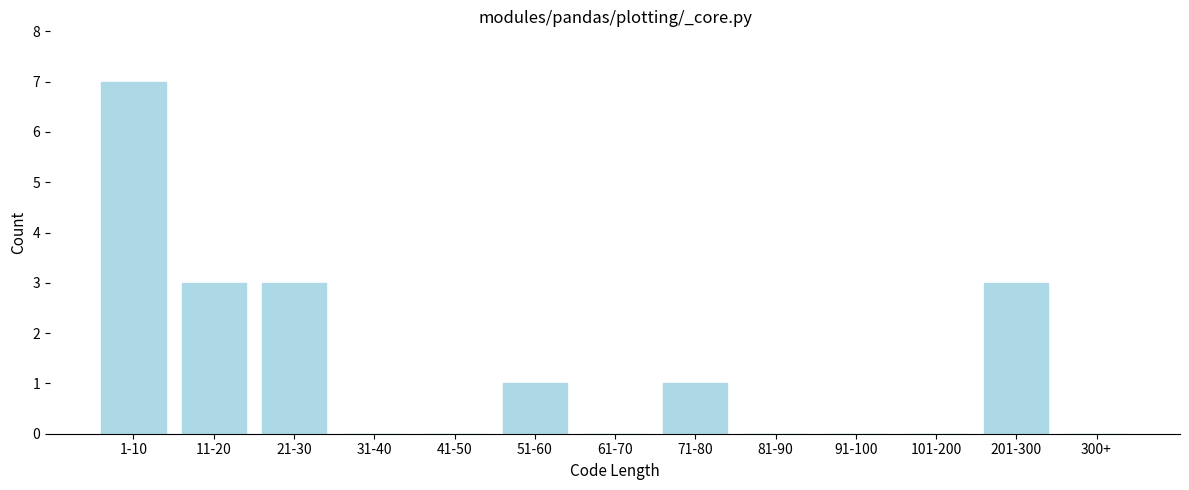

Reading right to left, list all the values displayed in this chart.

300+=0	201-300=3	101-200=0	91-100=0	81-90=0	71-80=1	61-70=0	51-60=1	41-50=0	31-40=0	21-30=3	11-20=3	1-10=7